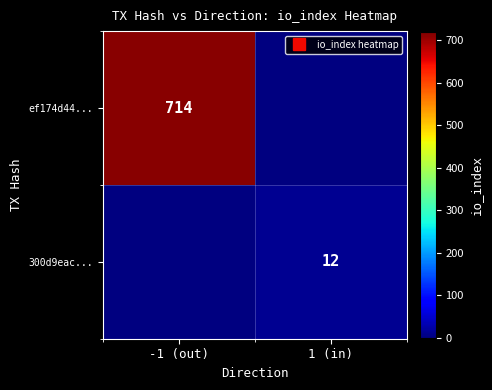

Rank the categories by 300d9eac... value from highest to lowest.

-1 (out), 1 (in)